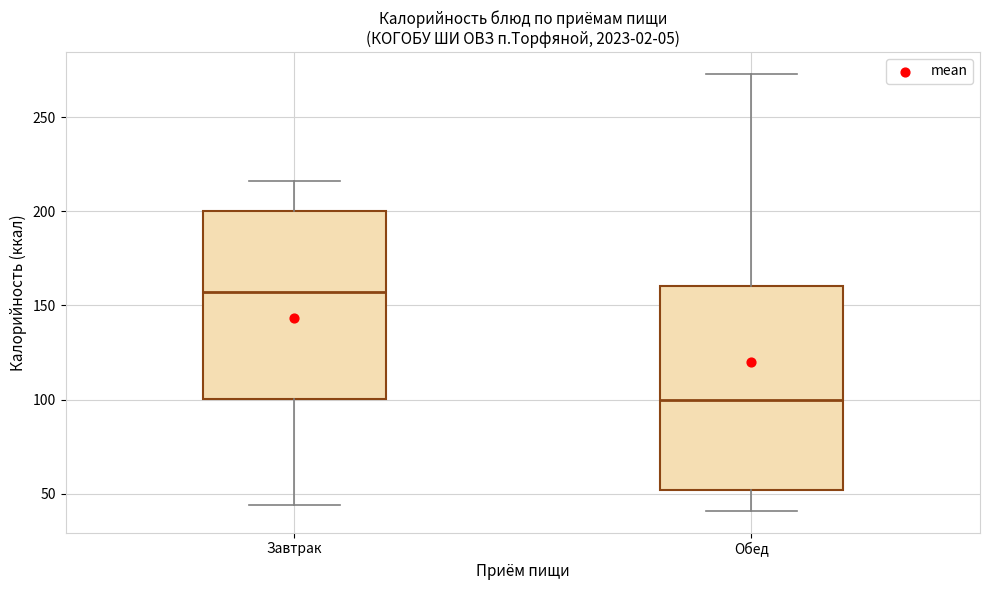

Where does the lower whisker of the box for Завтрак end on the y-axis? The values are not printed on the chart, so give them approximately, as read against the axis.

45